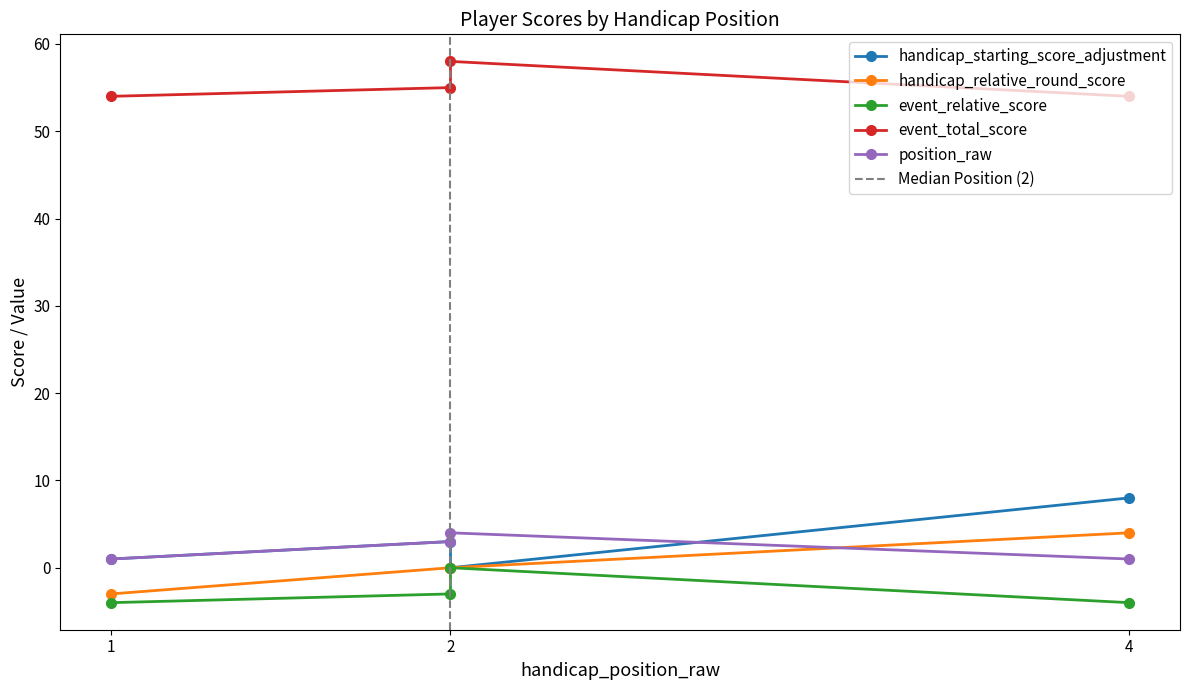

What are all the series names shown in the legend?

handicap_starting_score_adjustment, handicap_relative_round_score, event_relative_score, event_total_score, position_raw